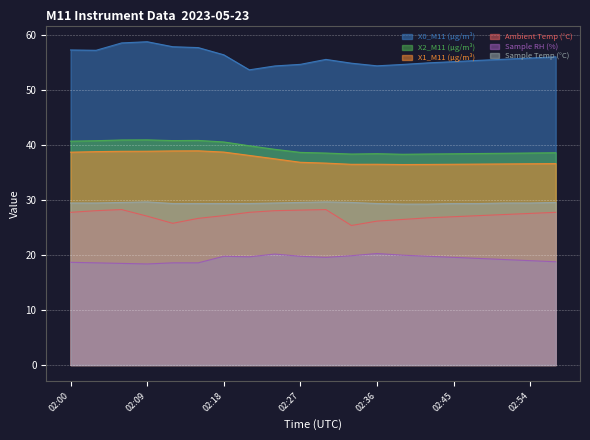

True or false: X0_M11 (μg/m³) has a value of 55.2 at 02:45.

True